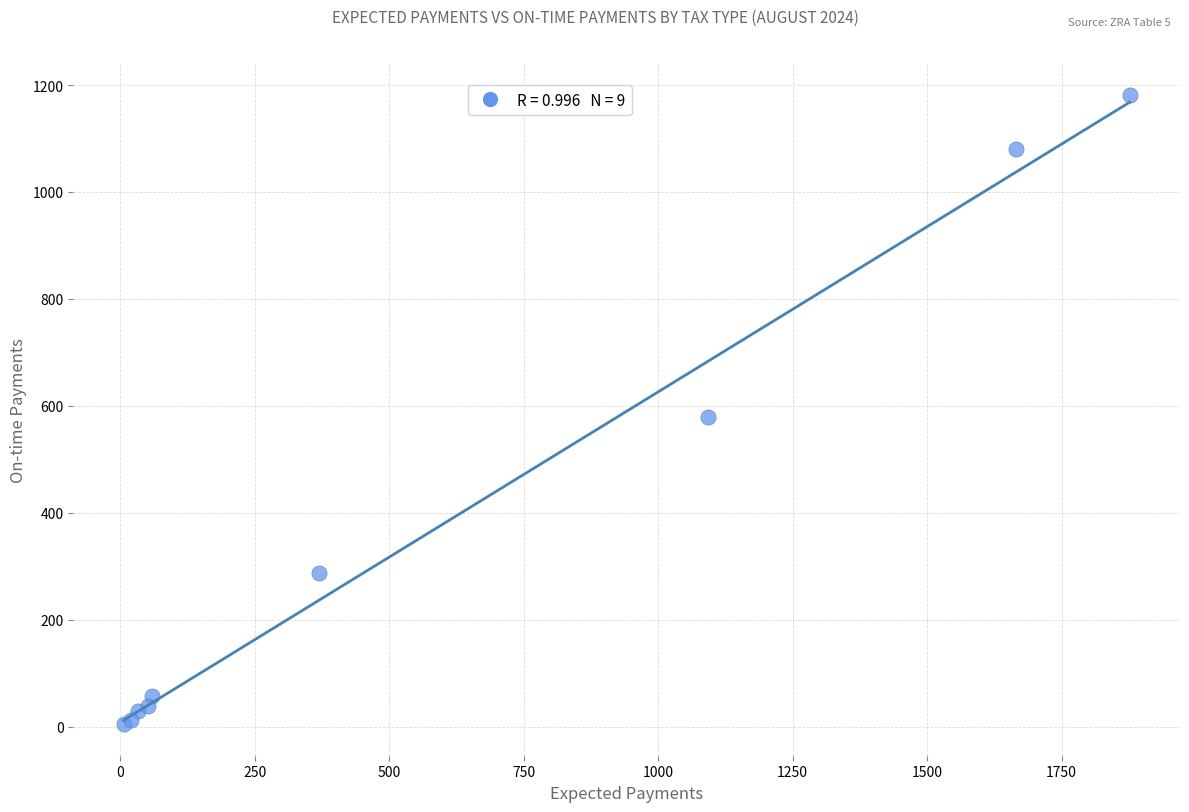

What Y value in the scatter plot is closest to 592?

578.8